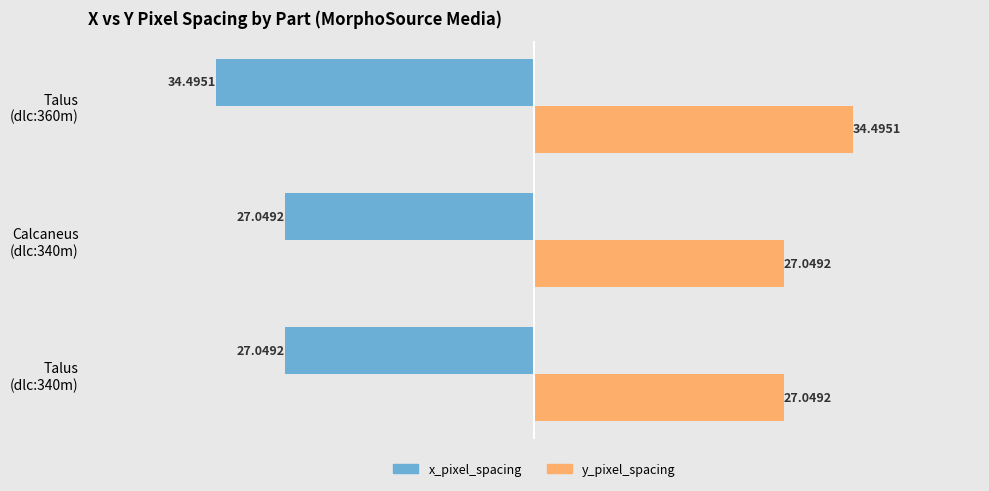

At how many categories does at least one series exceed 14?

3